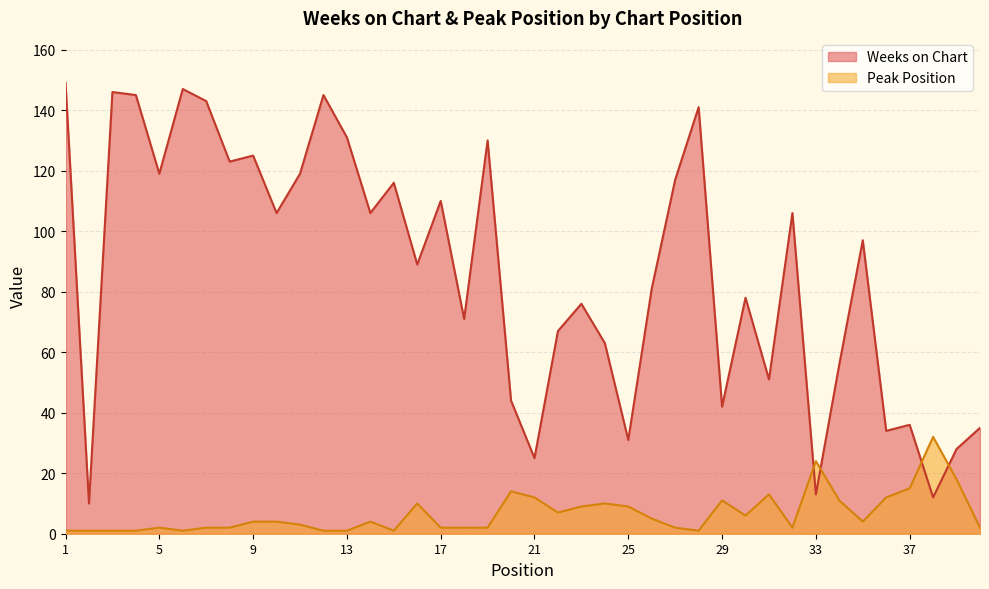

List the series in order of their peak value, highest first.

Weeks on Chart, Peak Position